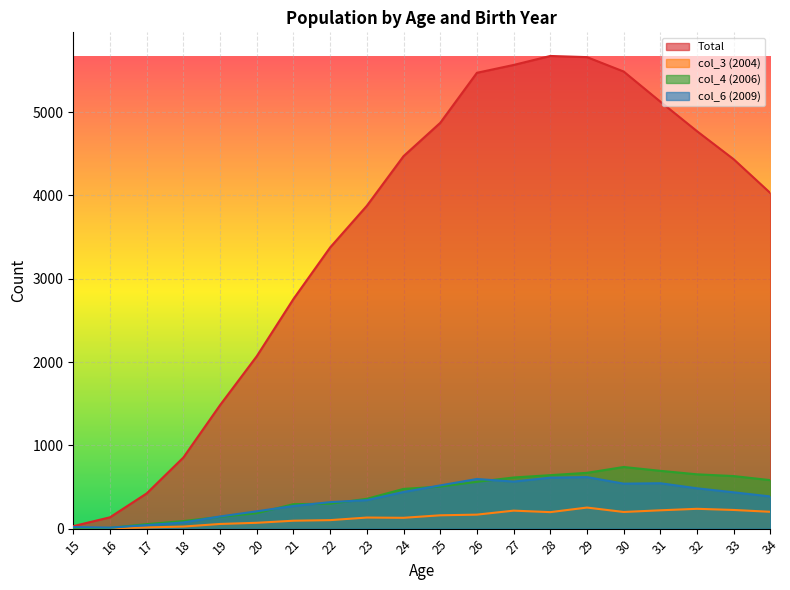

Which series changed the most between 18 and 19?

Total